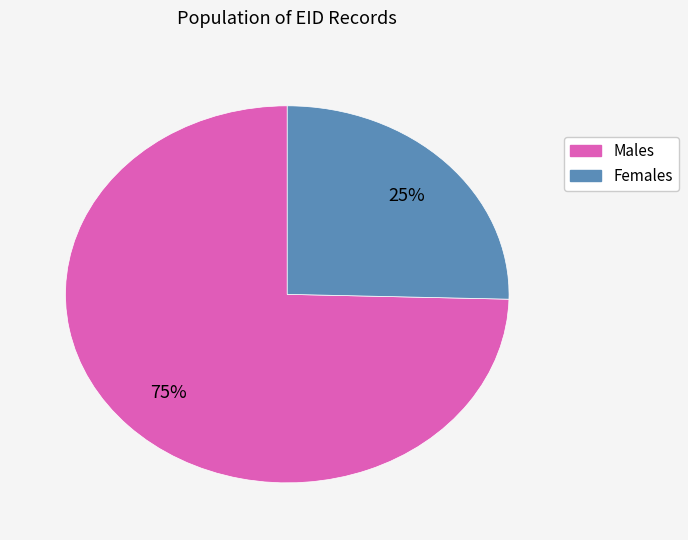

To the nearest percent, what is the average slice percentage?

50%